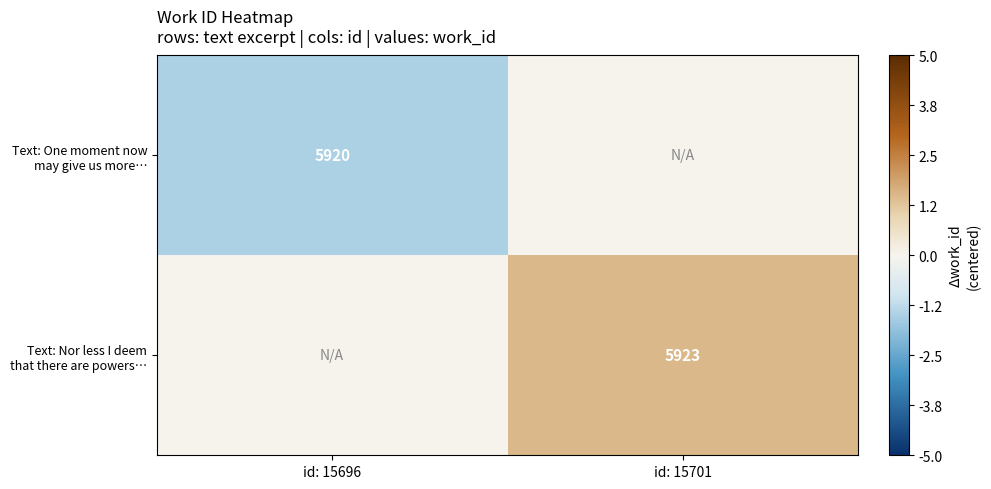

The value of Text: One moment now may give us more… at id: 15701 is -0.5. True or false?

False